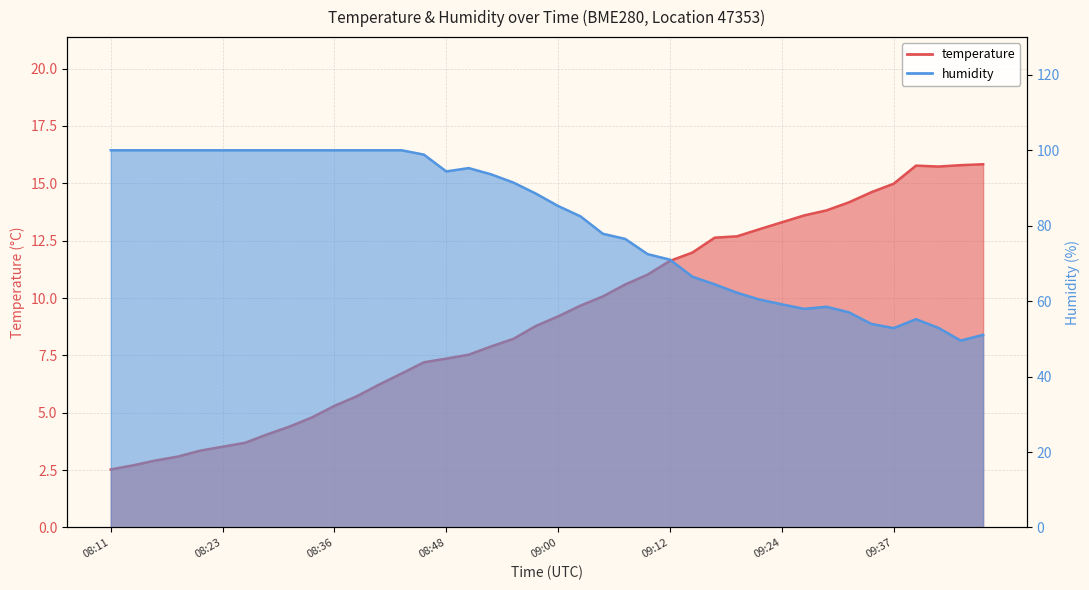

At which category does the chart reach its minimum across all series?

08:11